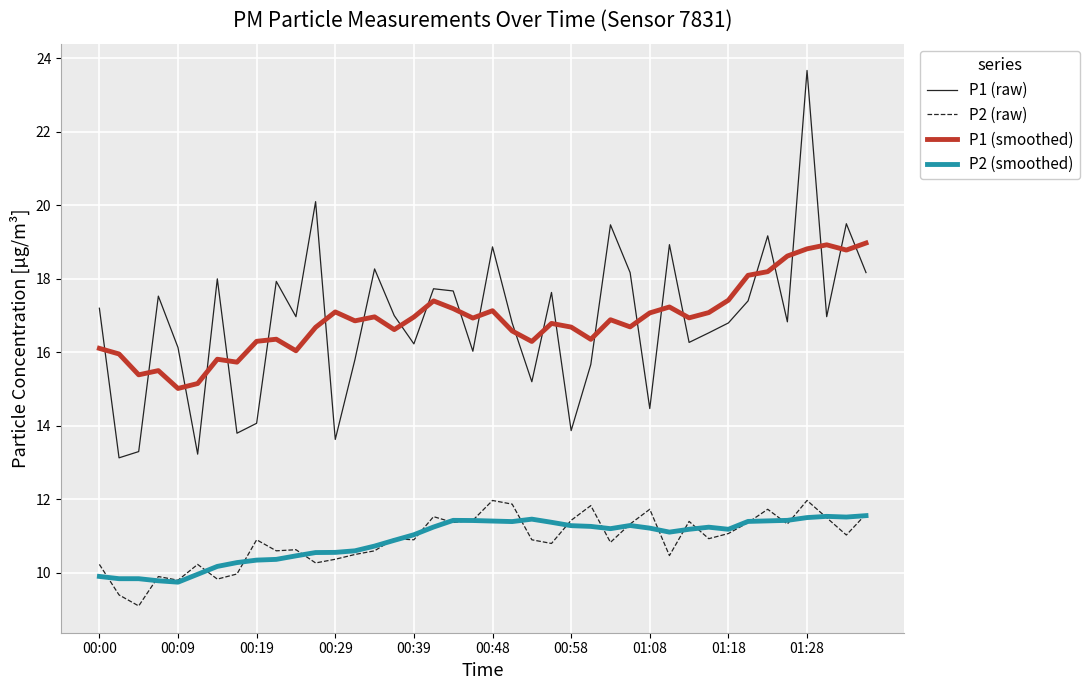

What is the greatest value displayed?

23.7